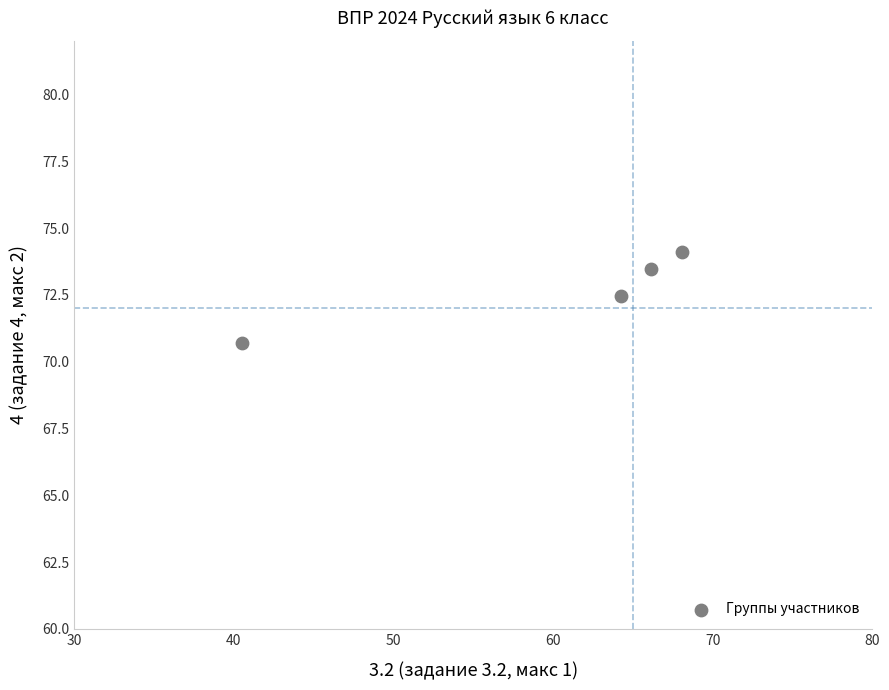

What is the range of X values (max minus min)?

27.5